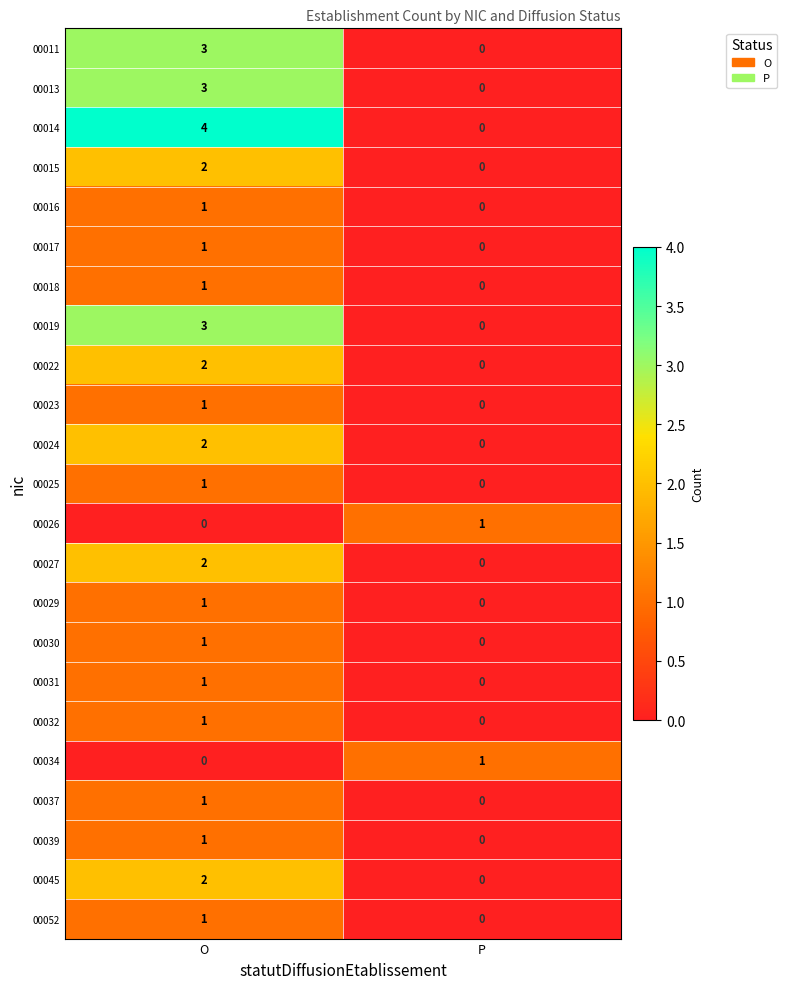

At which category is the sum across all series the highest?

O